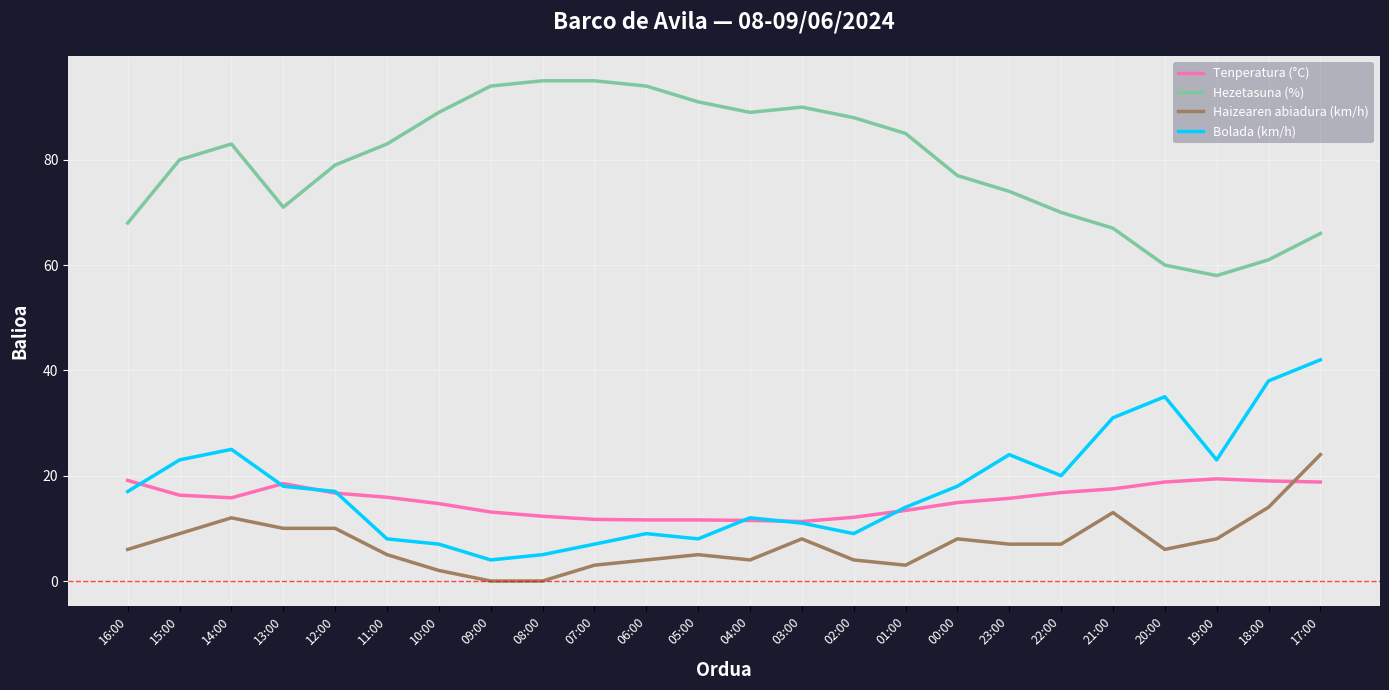

True or false: Bolada (km/h) and Hezetasuna (%) intersect in this chart.

False